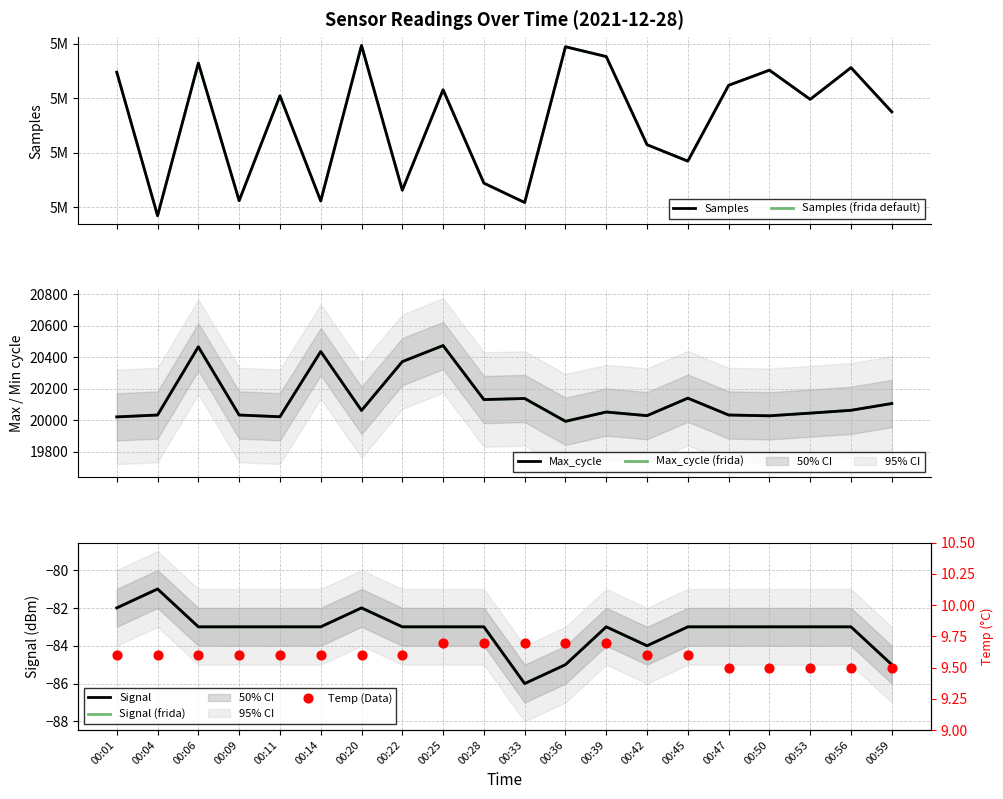

Which series has the widest spread of Y values?

Samples